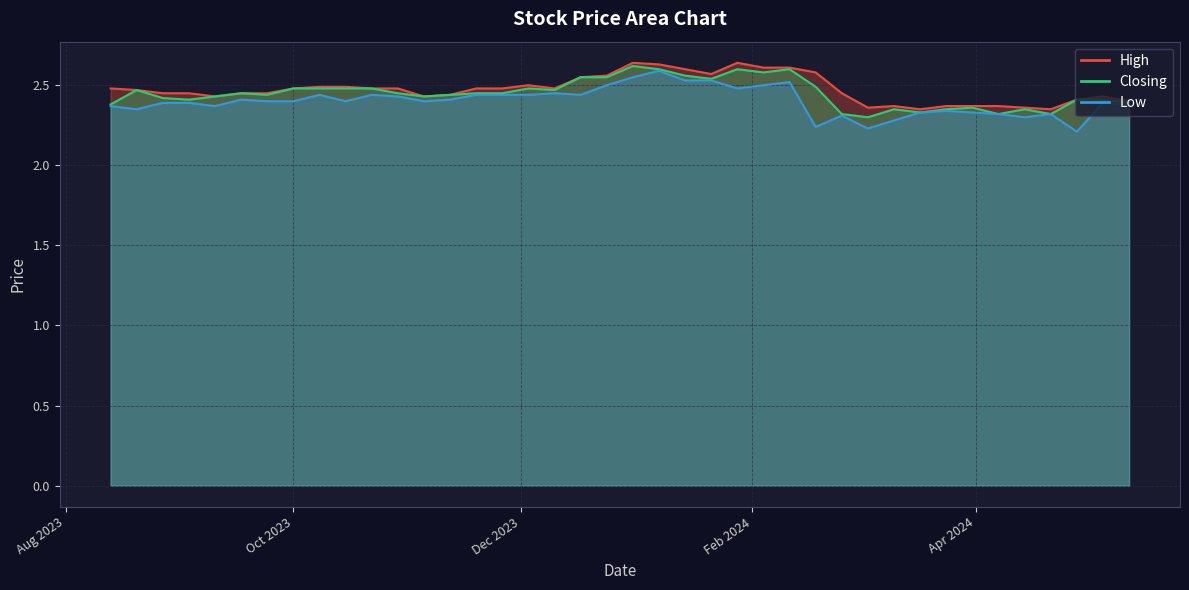

True or false: High and Closing cross at least once.

False